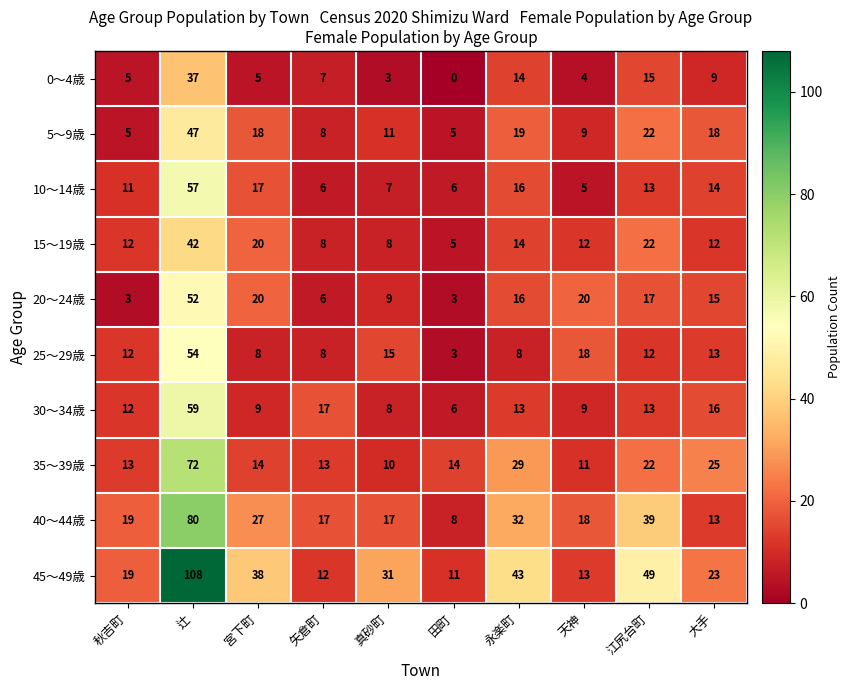

Count the number of categories in the chart.

10